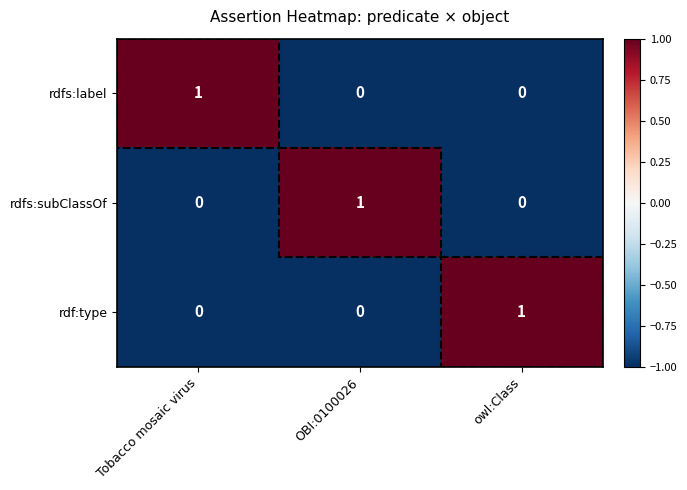

Is the value of rdf:type at owl:Class greater than the value of rdfs:subClassOf at owl:Class?

Yes